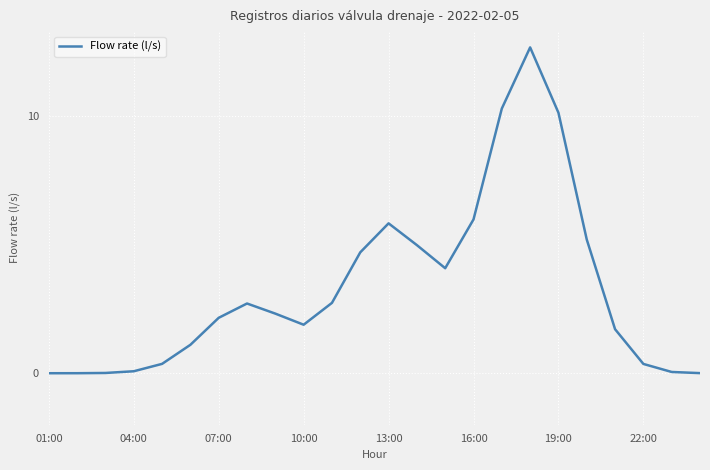

What is the maximum value shown in the chart?

12.7